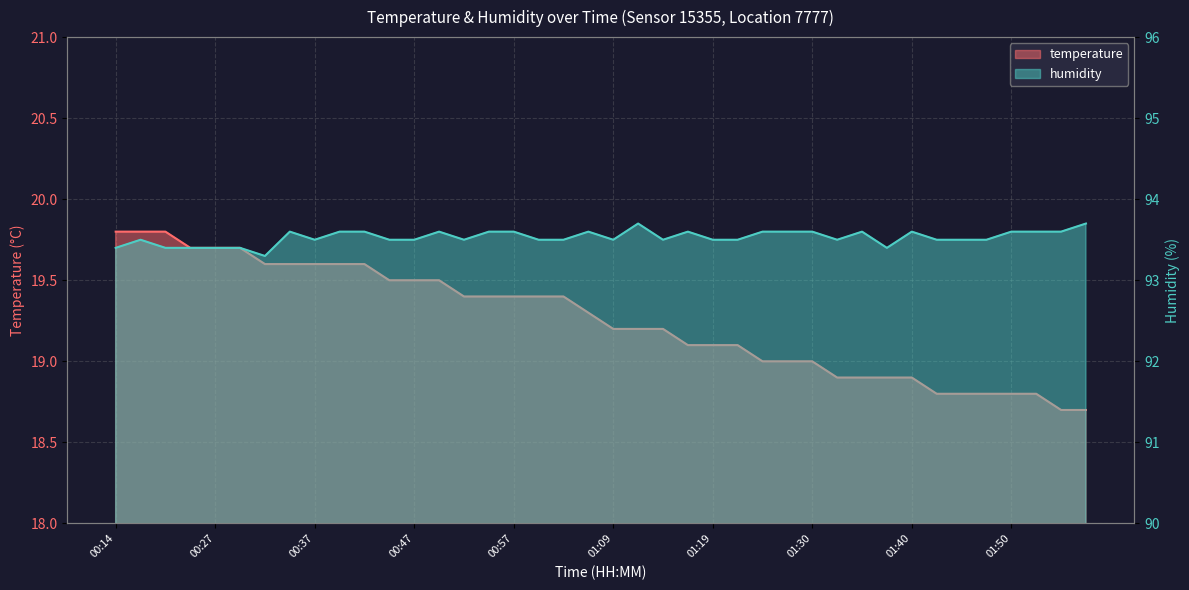

What position from the right is 00:37?

32